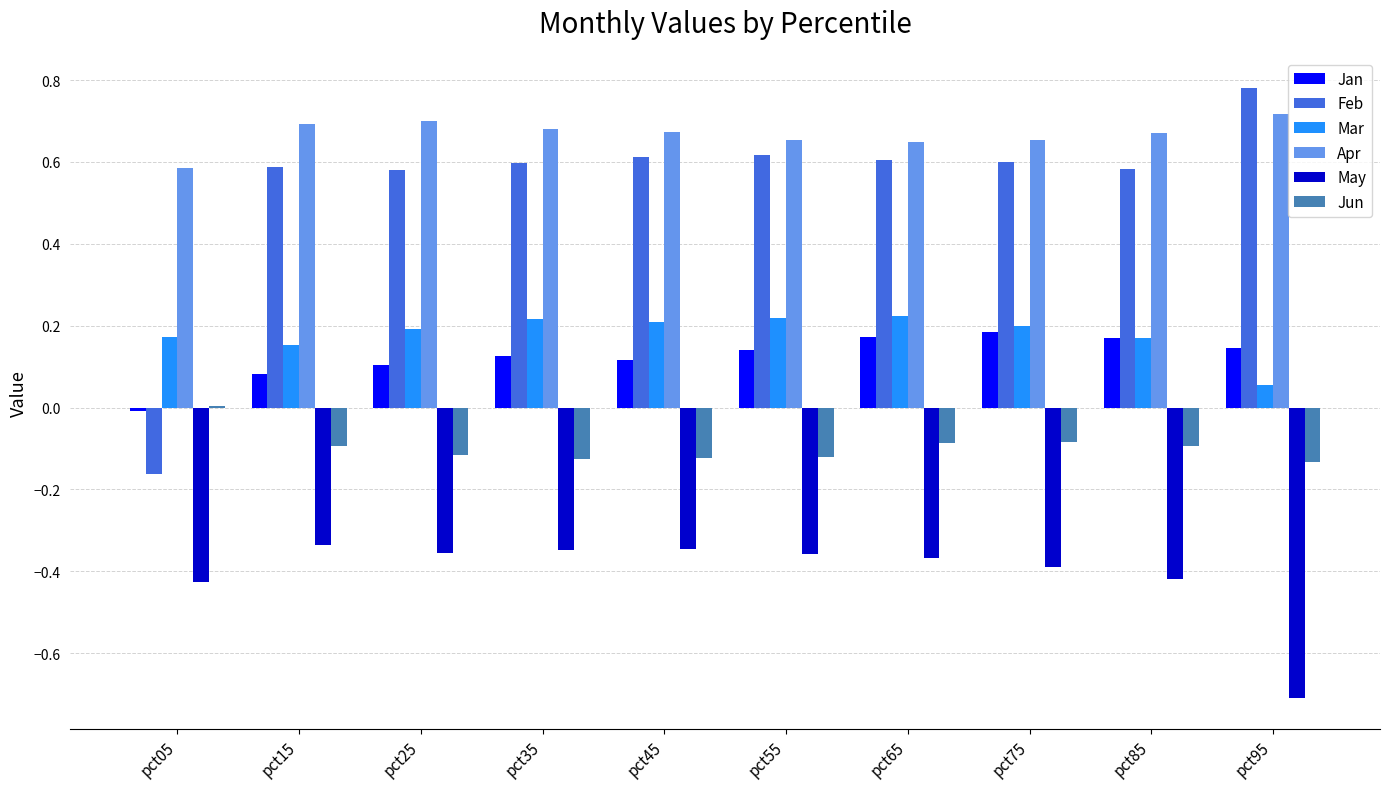

What is the sum of all Feb values?

5.4